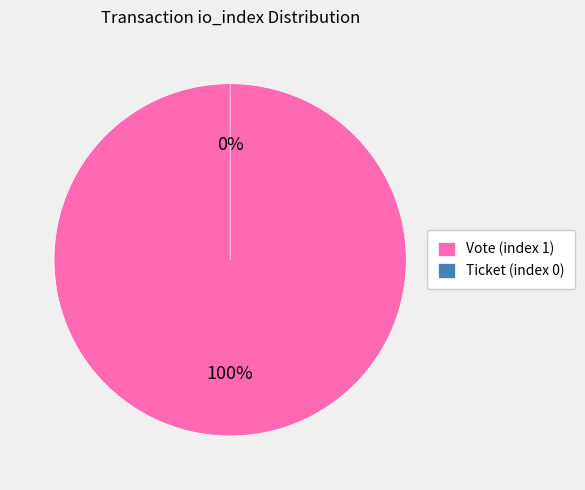

Does any single category account for the majority?

Yes